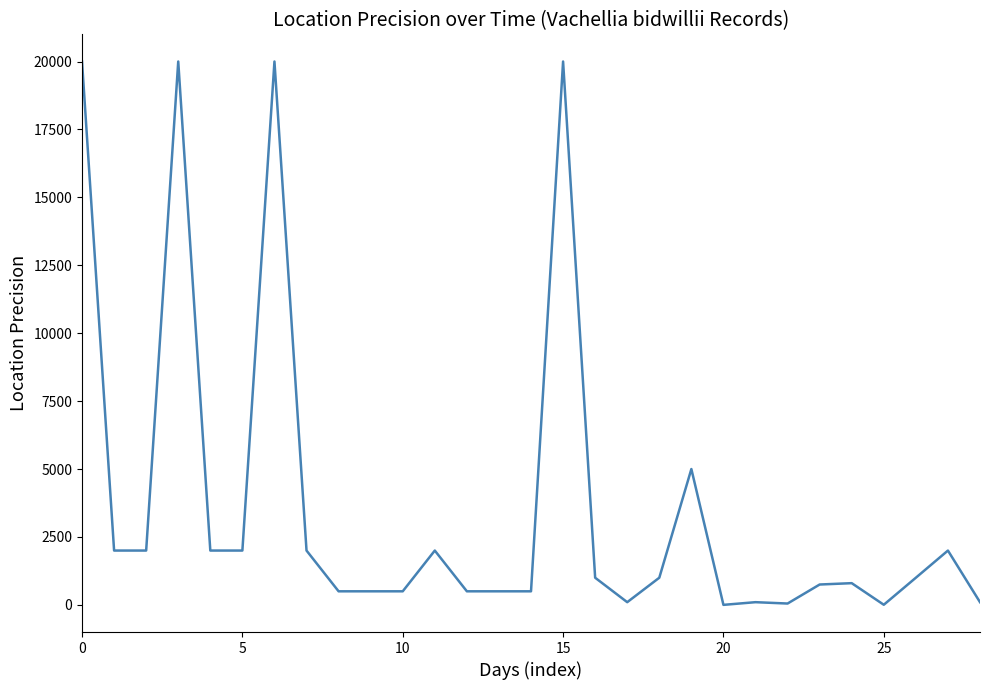

What is the difference between the maximum and minimum values?

19999